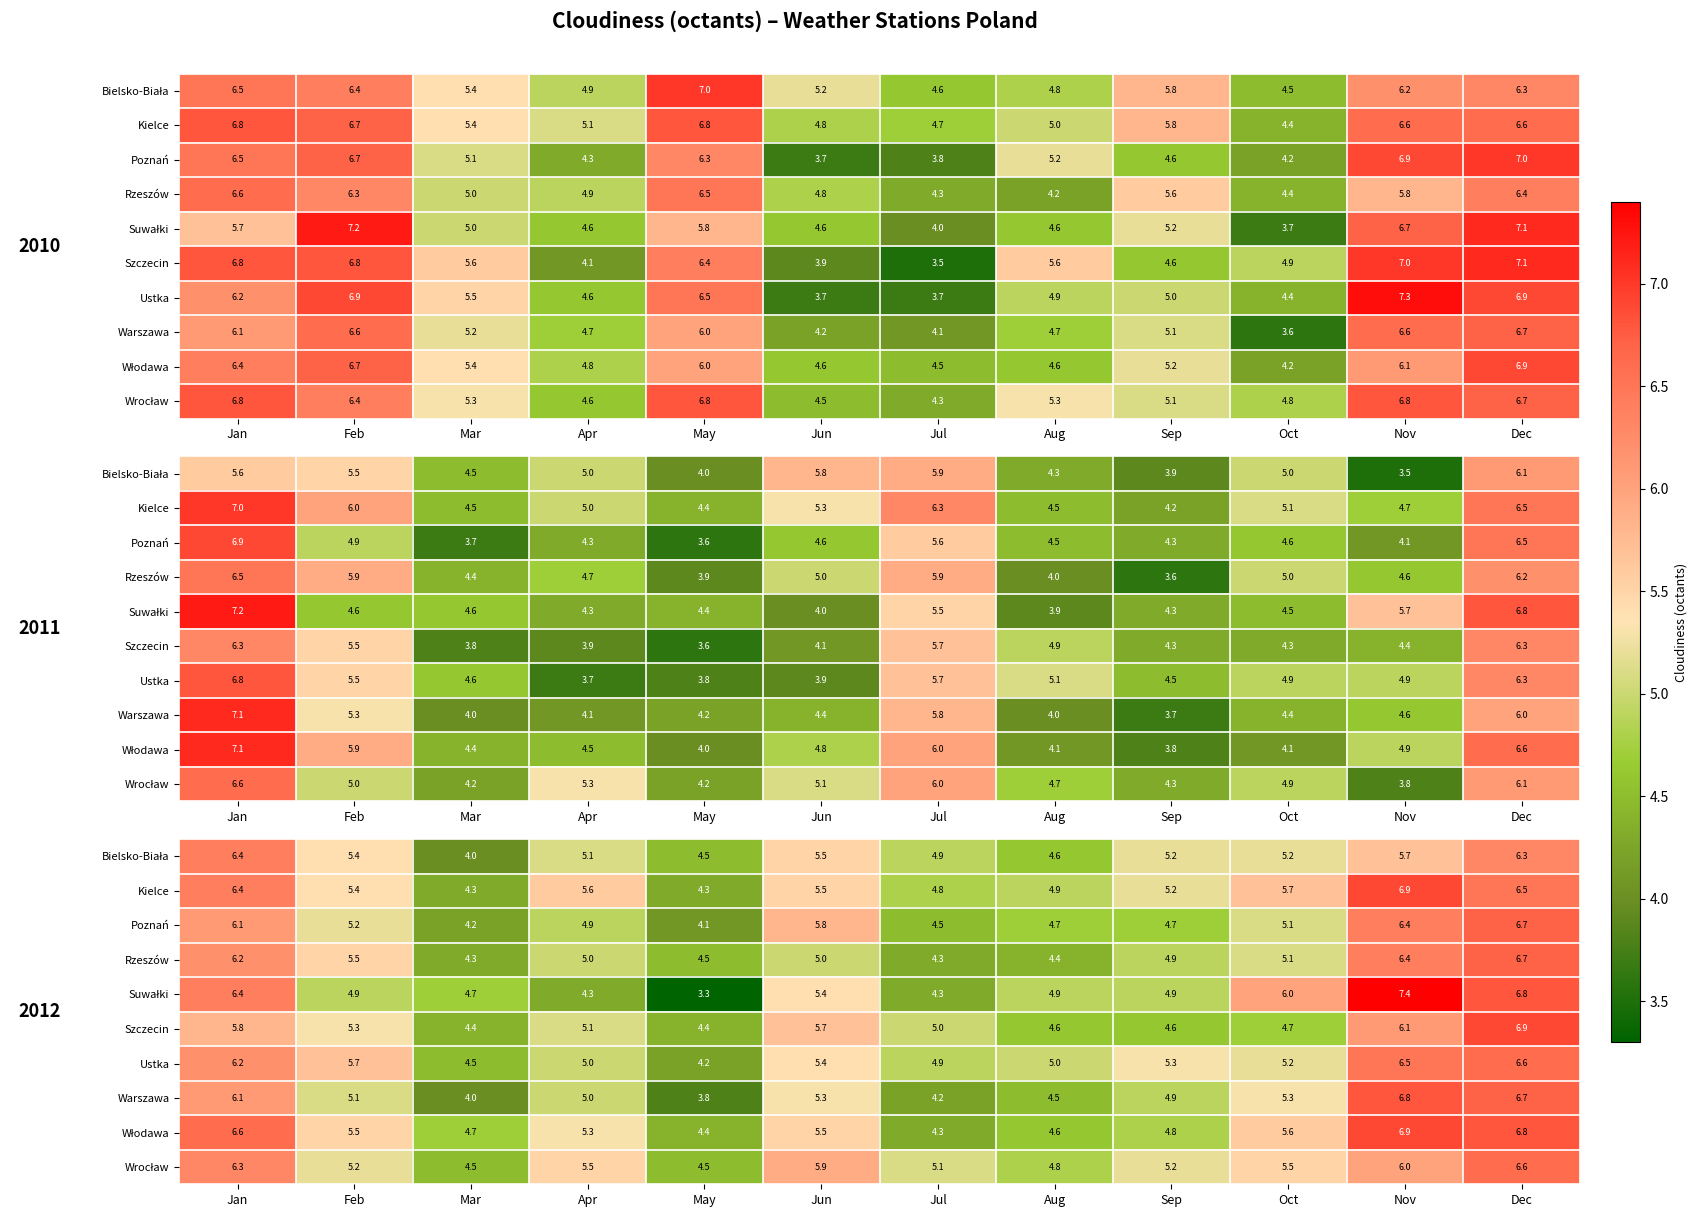

Is it true that Kielce equals 4.8 at Jul?

True